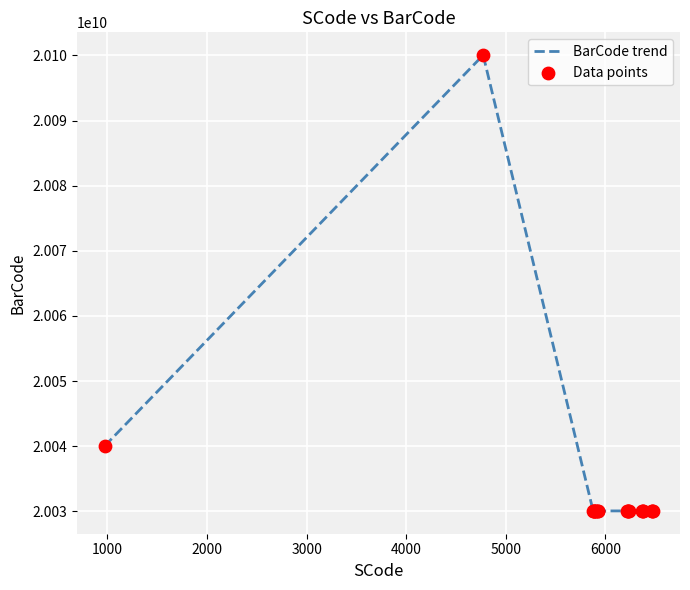

What is the smallest value displayed?

20030058765